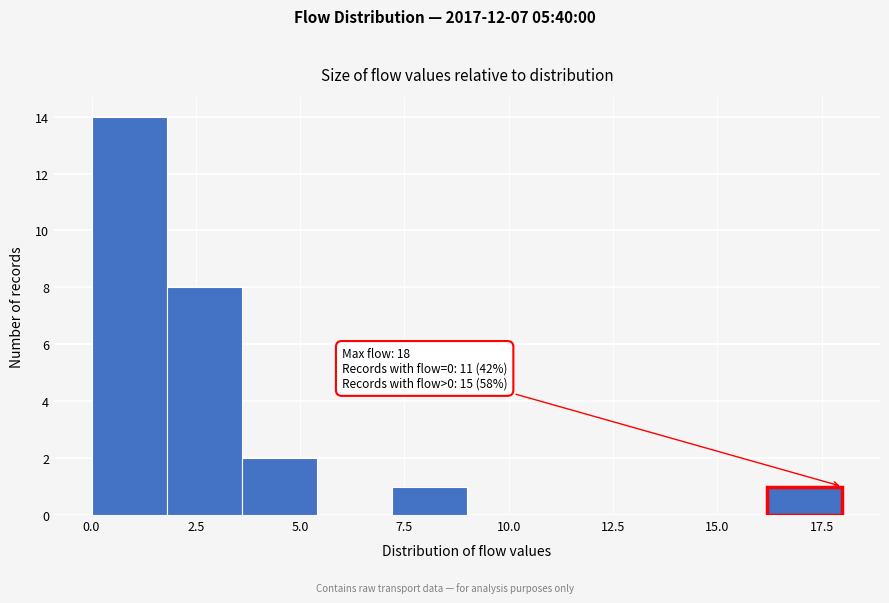

Around what value on the x-axis is the tallest bar? Give the approximate position of its centre, as read against the axis.

1.0